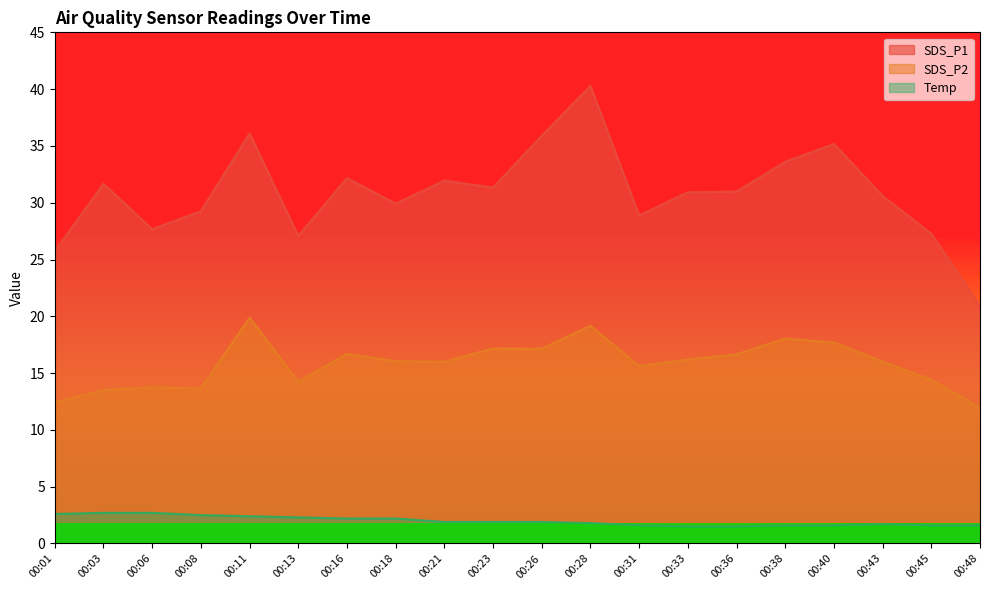

What is the value of the SDS_P1 point at the 18th from the left?

30.6